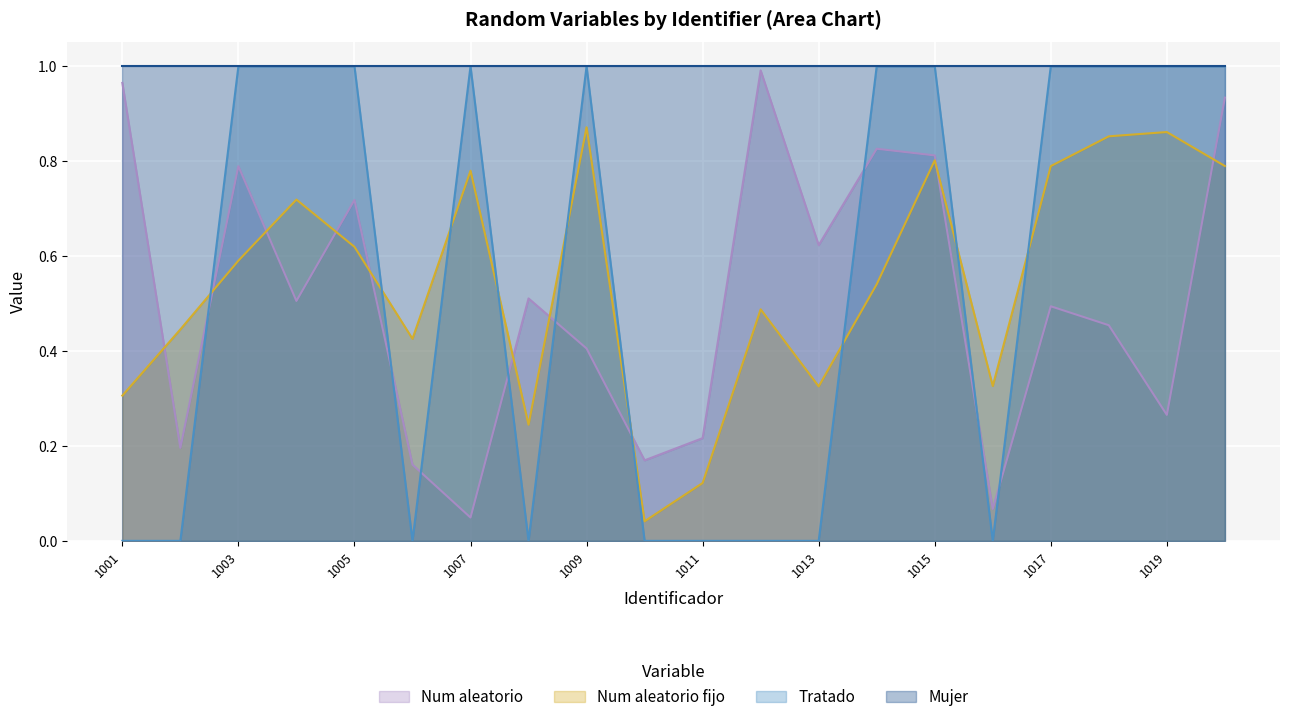

At which category does the chart reach its minimum across all series?

1001